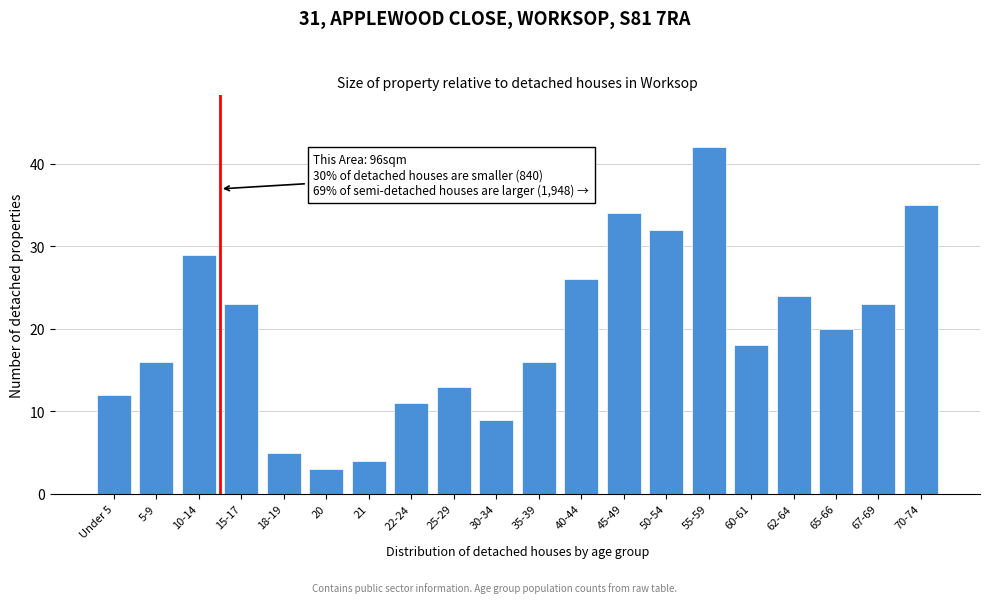

Reading left to right, list all the values displayed in this chart.

Under 5=12	5-9=16	10-14=29	15-17=23	18-19=5	20=3	21=4	22-24=11	25-29=13	30-34=9	35-39=16	40-44=26	45-49=34	50-54=32	55-59=42	60-61=18	62-64=24	65-66=20	67-69=23	70-74=35